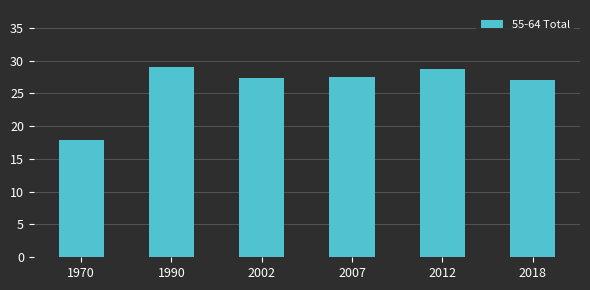

What is the sum of the values at 2002 and 2007?

54.8